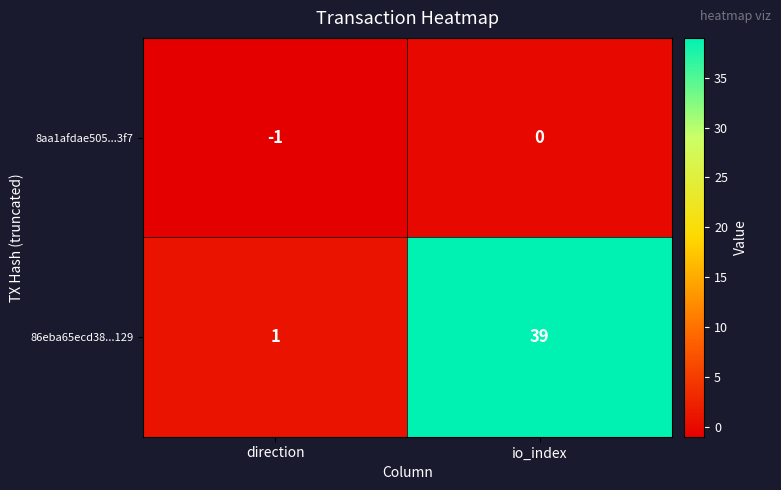

What is the average value of the 86eba65ecd38...129 series?

20